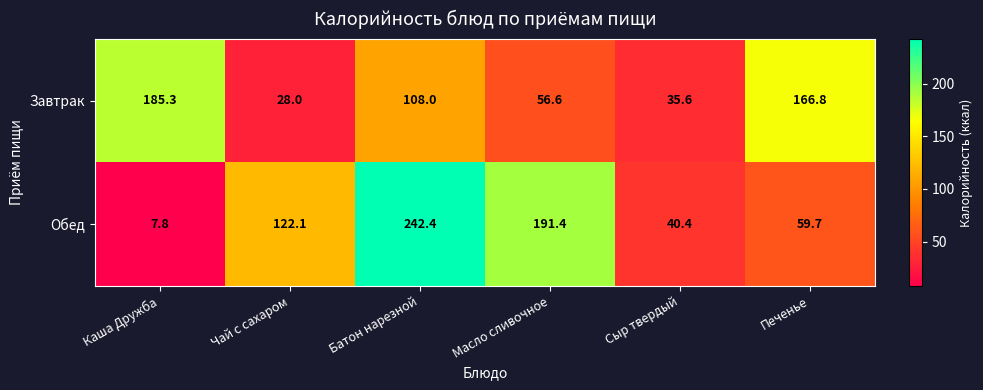

What is the sum of the Завтрак values at Чай с сахаром and Сыр твердый?

63.6